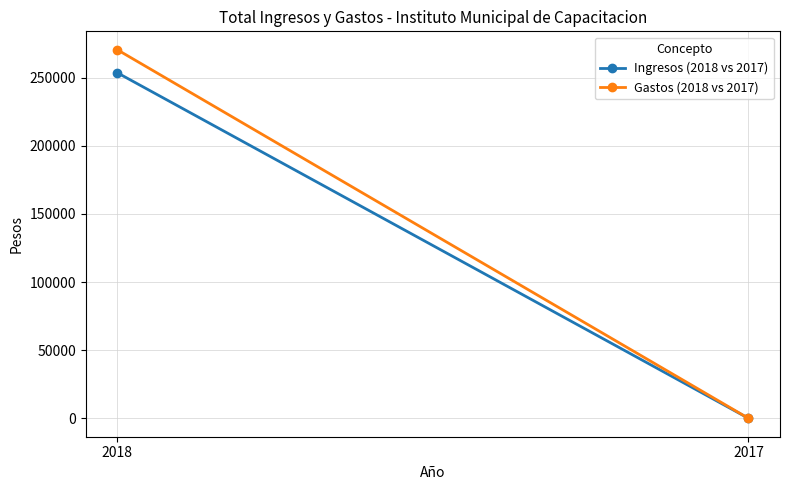

Rank the series by their average value, from lowest to highest.

Ingresos (2018 vs 2017), Gastos (2018 vs 2017)